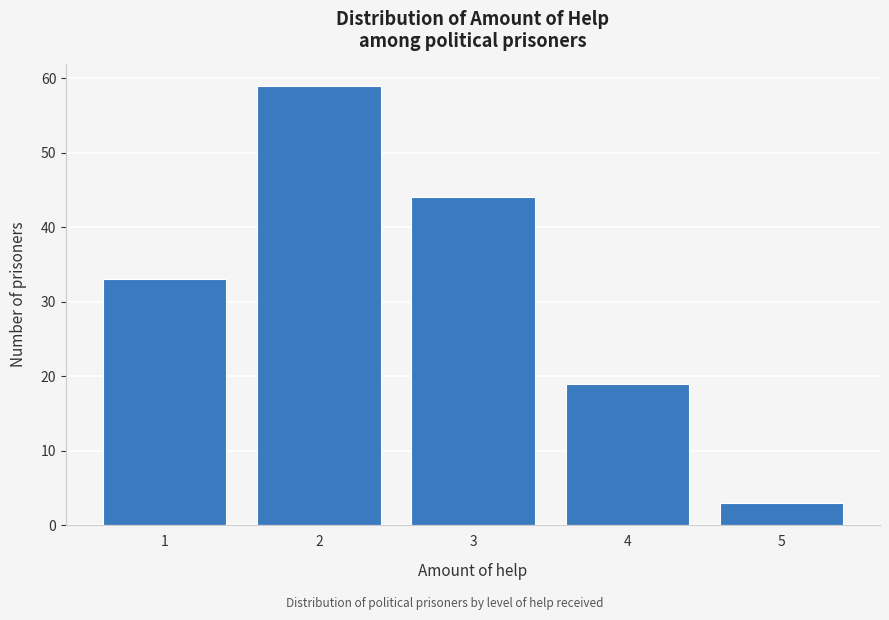

Reading right to left, list all the values displayed in this chart.

5=3	4=19	3=44	2=59	1=33